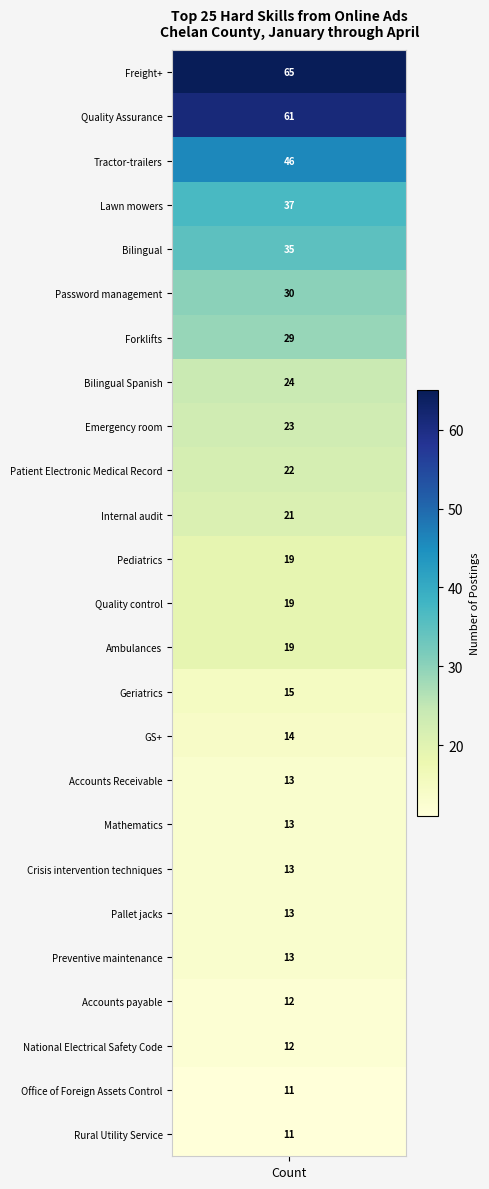

Which has a higher value, Bilingual Spanish or Pallet jacks?

Bilingual Spanish